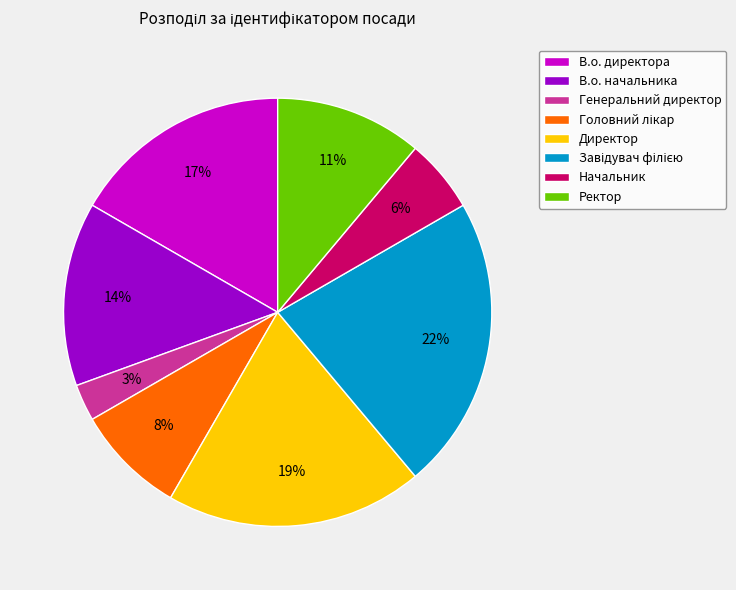

How many segments does this pie chart have?

8